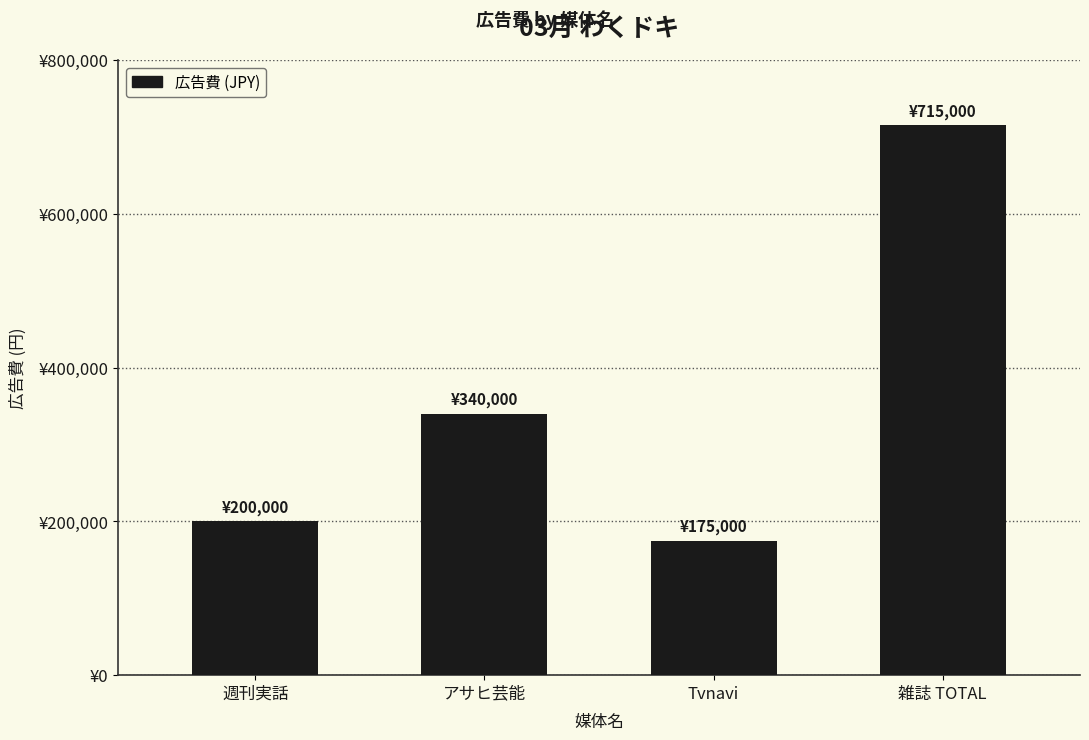

The value at 雑誌 TOTAL is 715000. True or false?

True